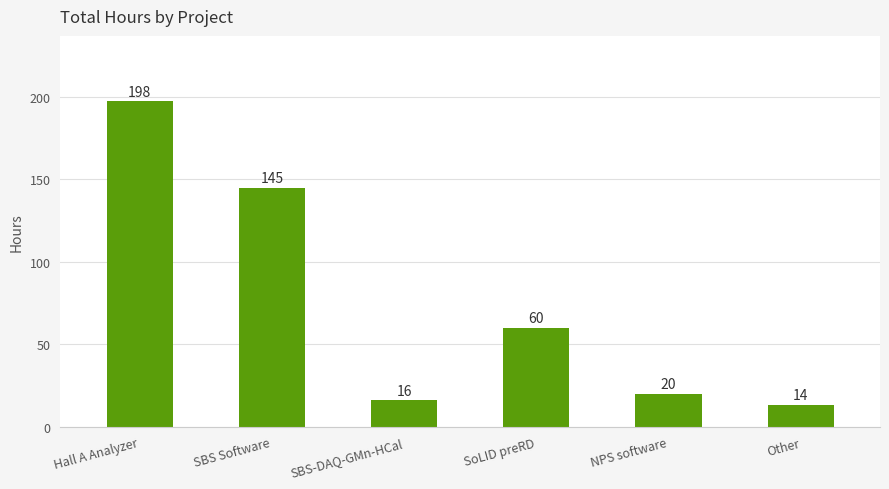

What is the approximate value at Other?

13.5